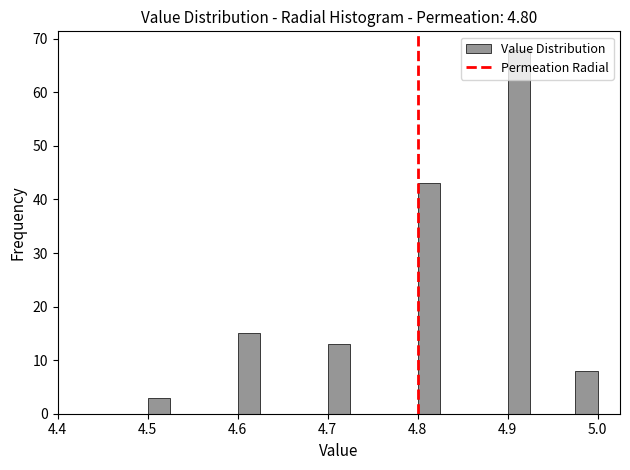

Around what value on the x-axis is the tallest bar? Give the approximate position of its centre, as read against the axis.

4.91